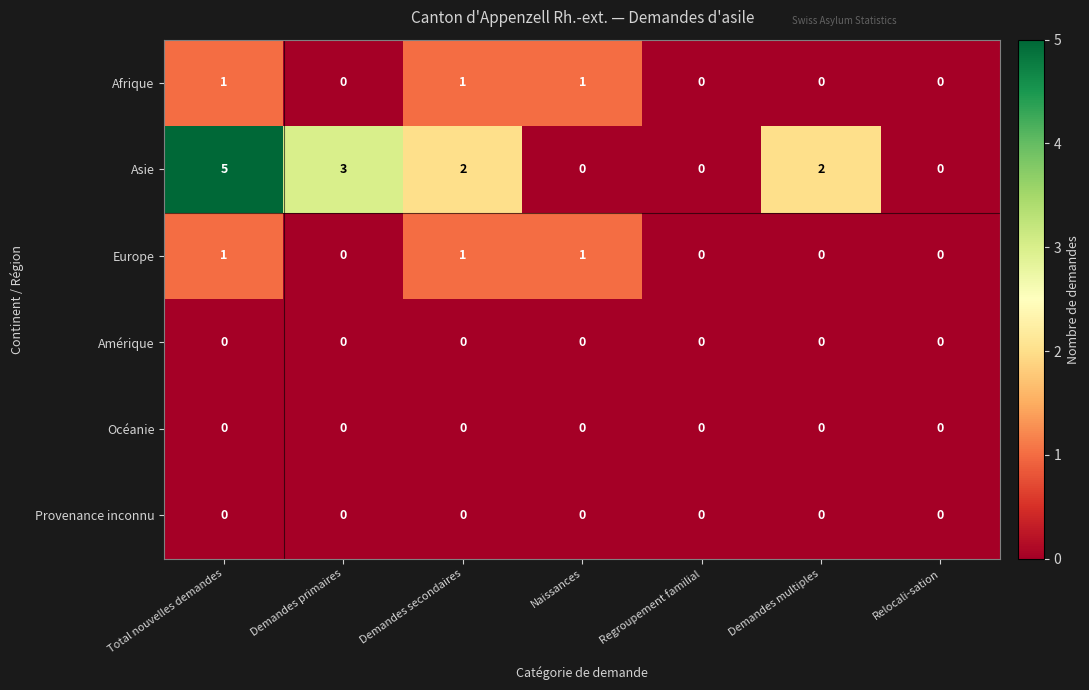

Between Regroupement familial and Demandes multiples, which series saw the biggest shift?

Asie